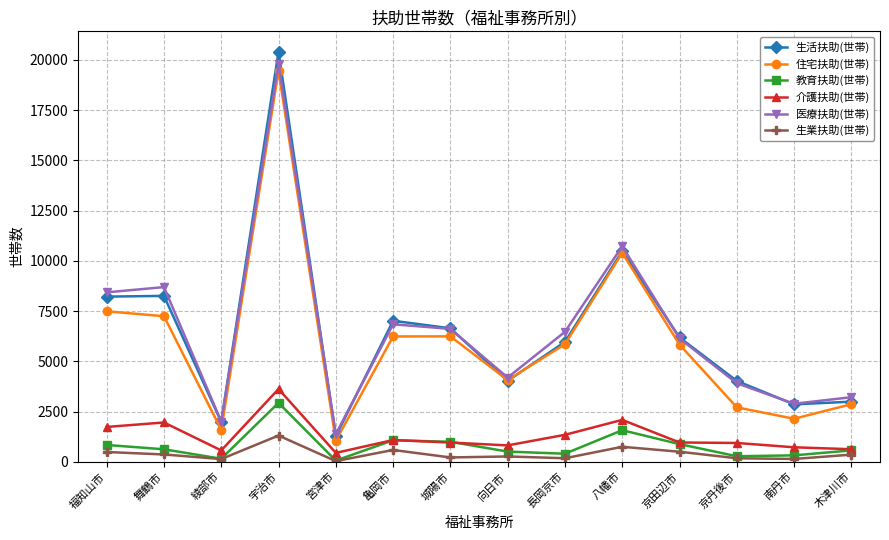

How many lines are shown in the chart?

6